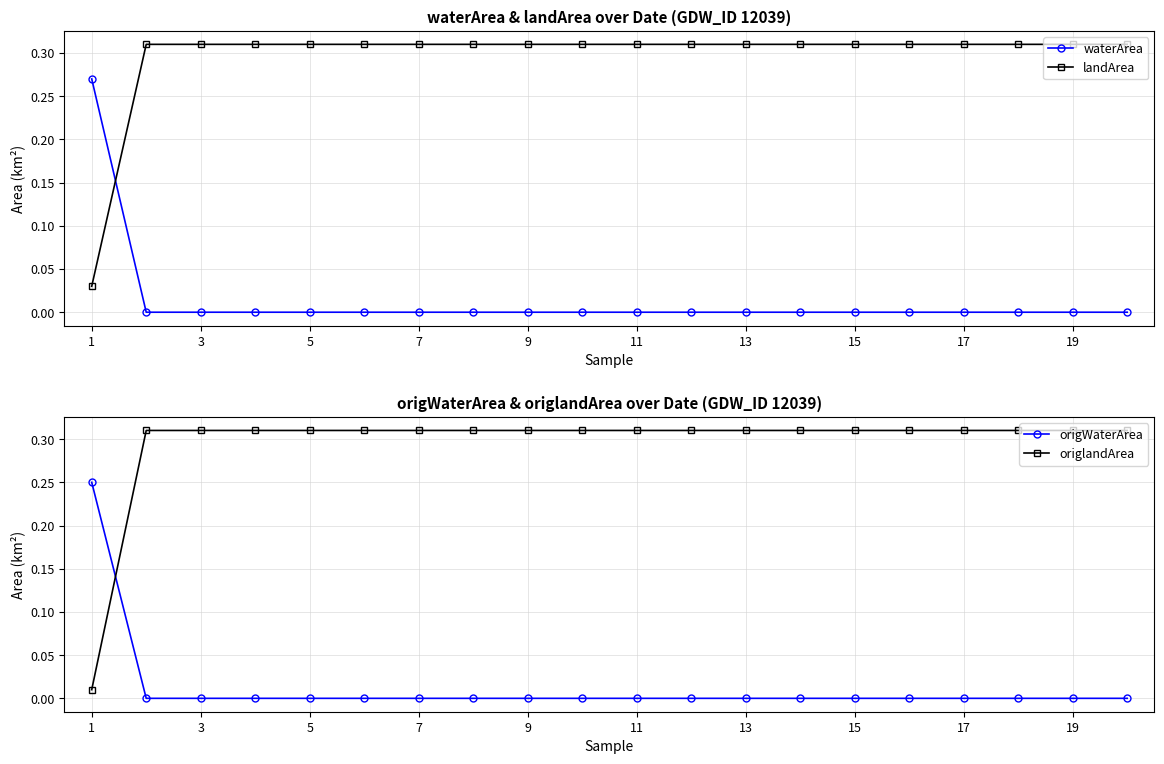

Reading left to right, transcribe all the data shown in this chart.

waterArea: 0.3	0.0	0.0	0.0	0.0	0.0	0.0	0.0	0.0	0.0	0.0	0.0	0.0	0.0	0.0	0.0	0.0	0.0	0.0	0.0
landArea: 0.0	0.3	0.3	0.3	0.3	0.3	0.3	0.3	0.3	0.3	0.3	0.3	0.3	0.3	0.3	0.3	0.3	0.3	0.3	0.3
origWaterArea: 0.2	0.0	0.0	0.0	0.0	0.0	0.0	0.0	0.0	0.0	0.0	0.0	0.0	0.0	0.0	0.0	0.0	0.0	0.0	0.0
origlandArea: 0.0	0.3	0.3	0.3	0.3	0.3	0.3	0.3	0.3	0.3	0.3	0.3	0.3	0.3	0.3	0.3	0.3	0.3	0.3	0.3